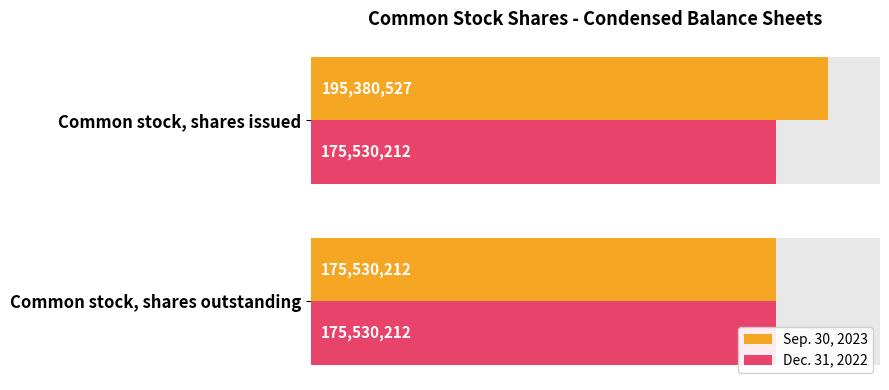

What is the value of the Sep. 30, 2023 bar at the 2nd from the left?

175530212.0